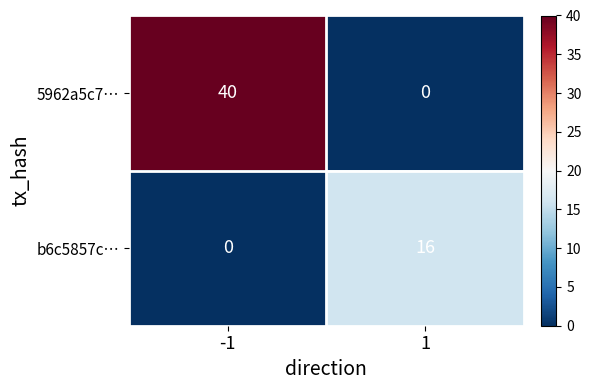

The value of 5962a5c7… at 1 is 0. True or false?

True